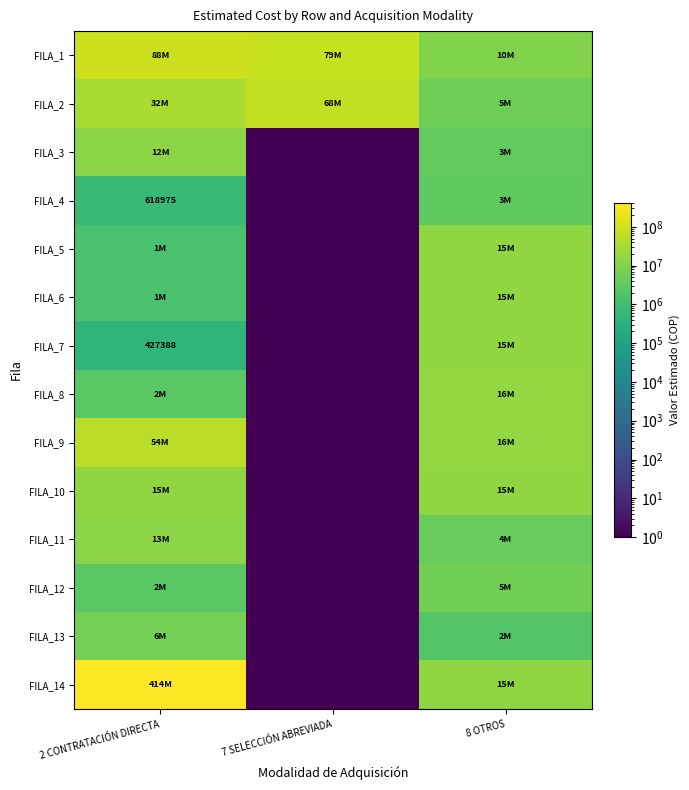

At which label does FILA_6 first exceed 1429538?

8 OTROS